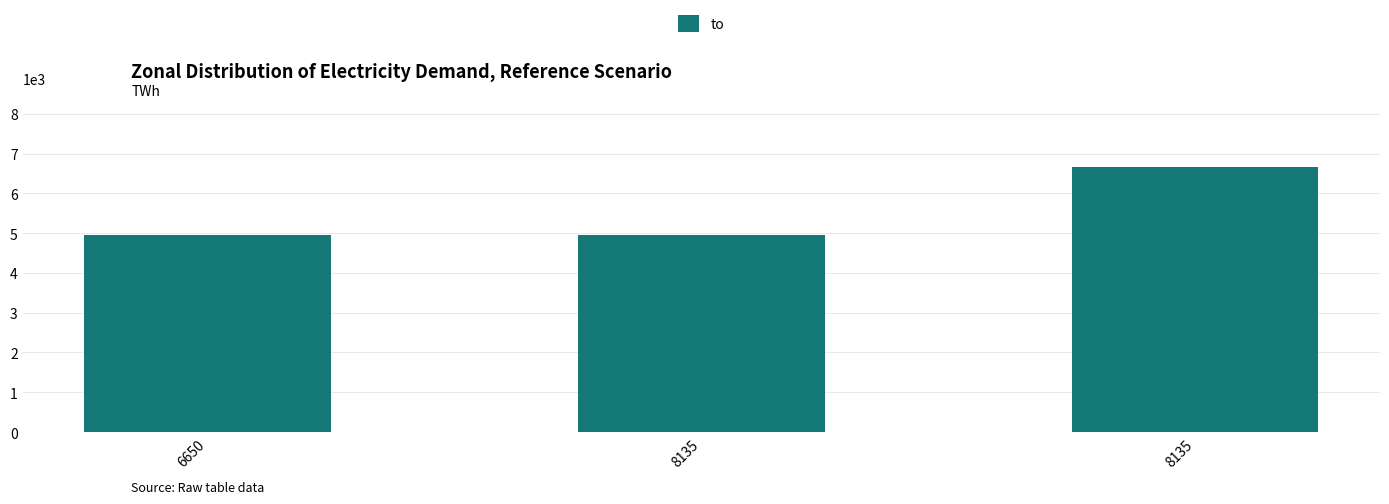

At which category does the chart reach its peak across all series?

8135